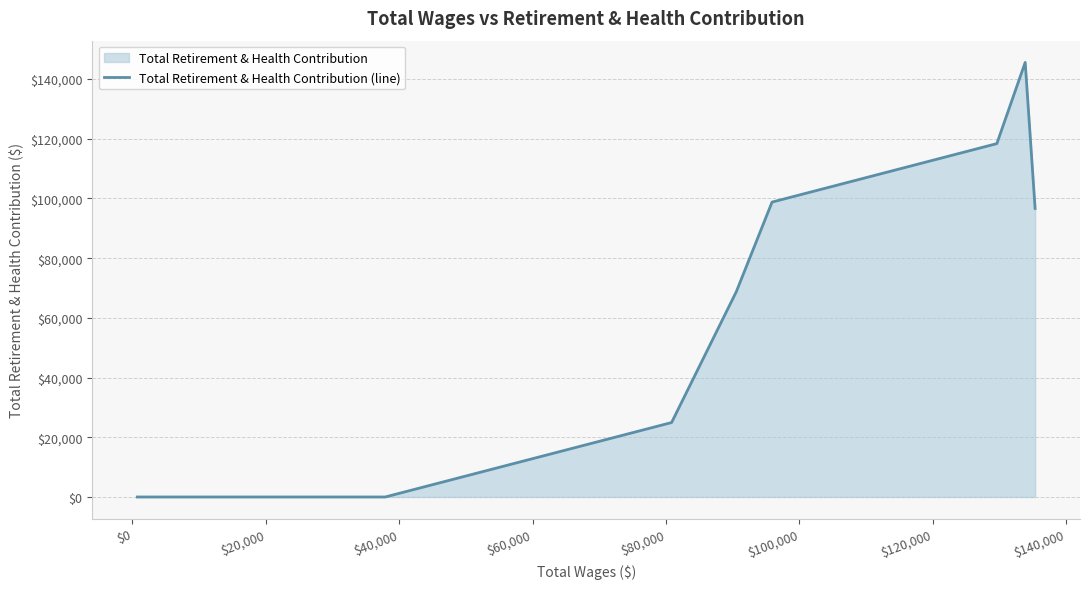

What is the greatest value displayed?

145594